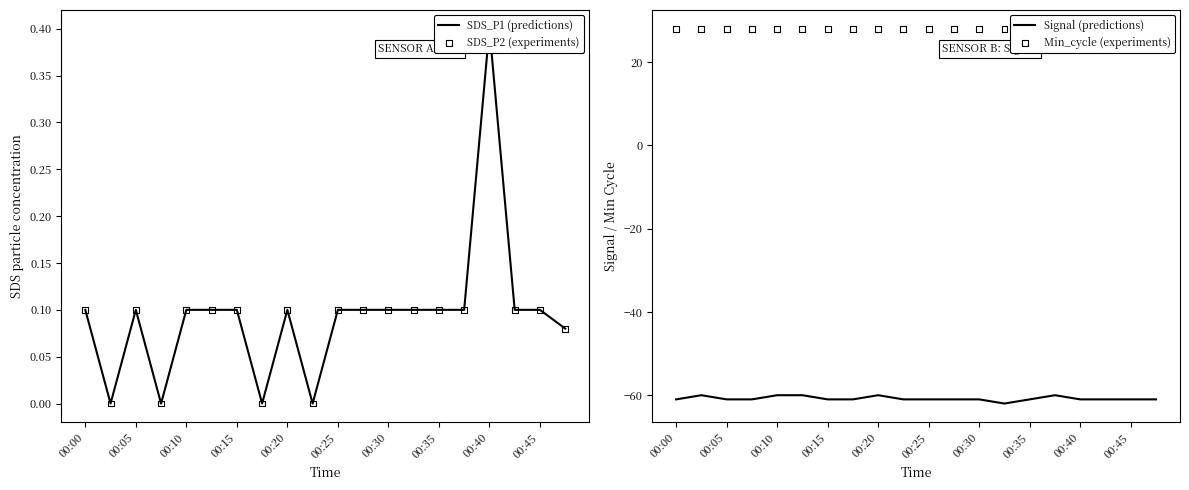

Which series reaches the minimum Y coordinate?

Signal (predictions)